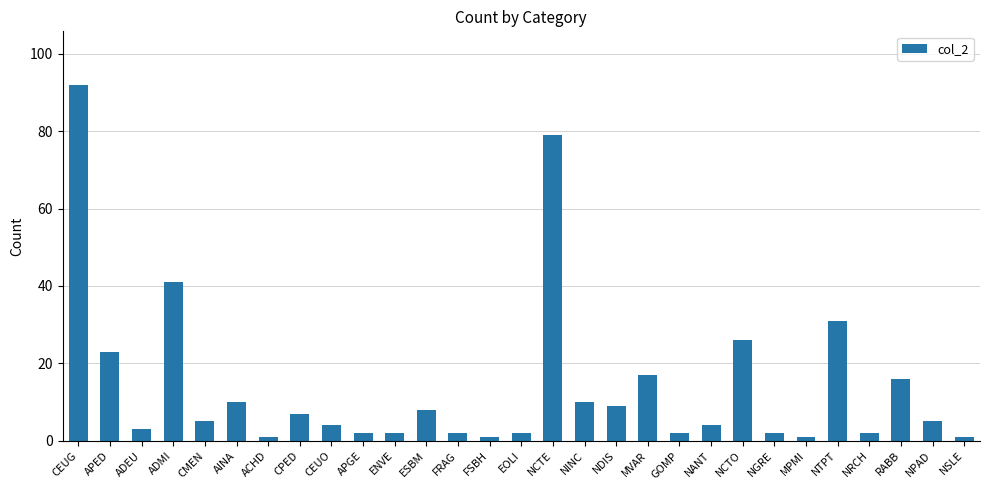

What is the sum of all values?

408